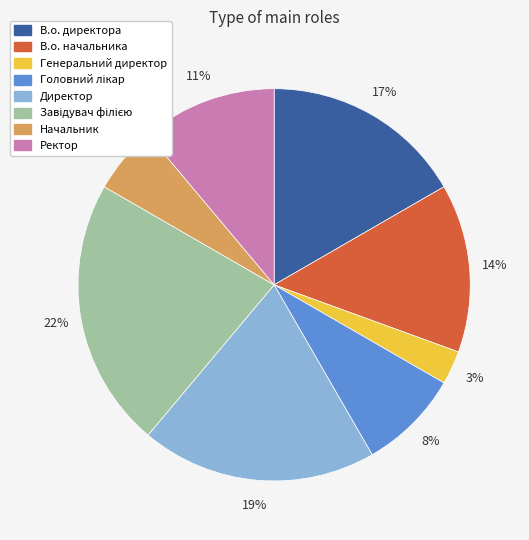

Approximately how many times larger is the value at В.о. директора compared to В.о. начальника?

1.2